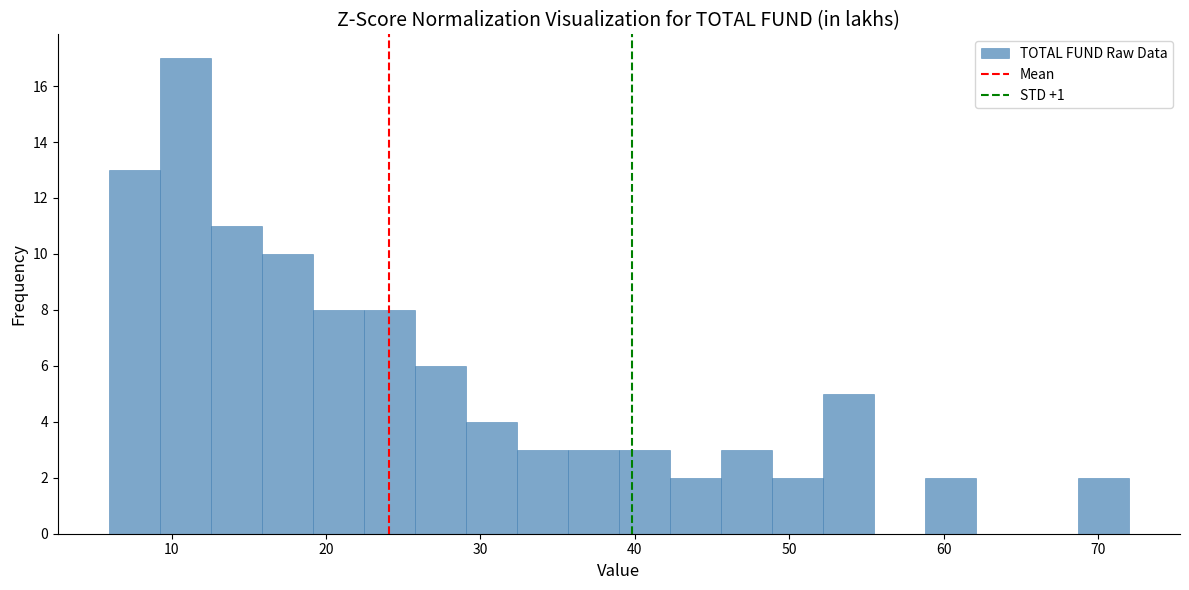

Read against the x-axis, roughly where is the centre of the tallest bar?

11